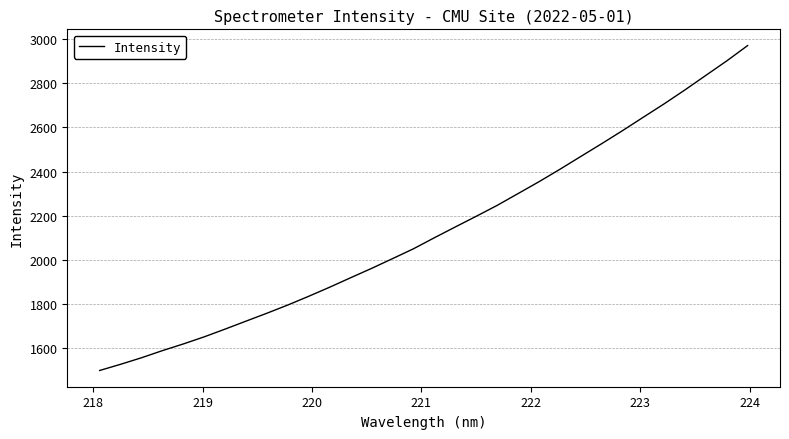

What is the difference between the maximum and minimum values?

1472.5